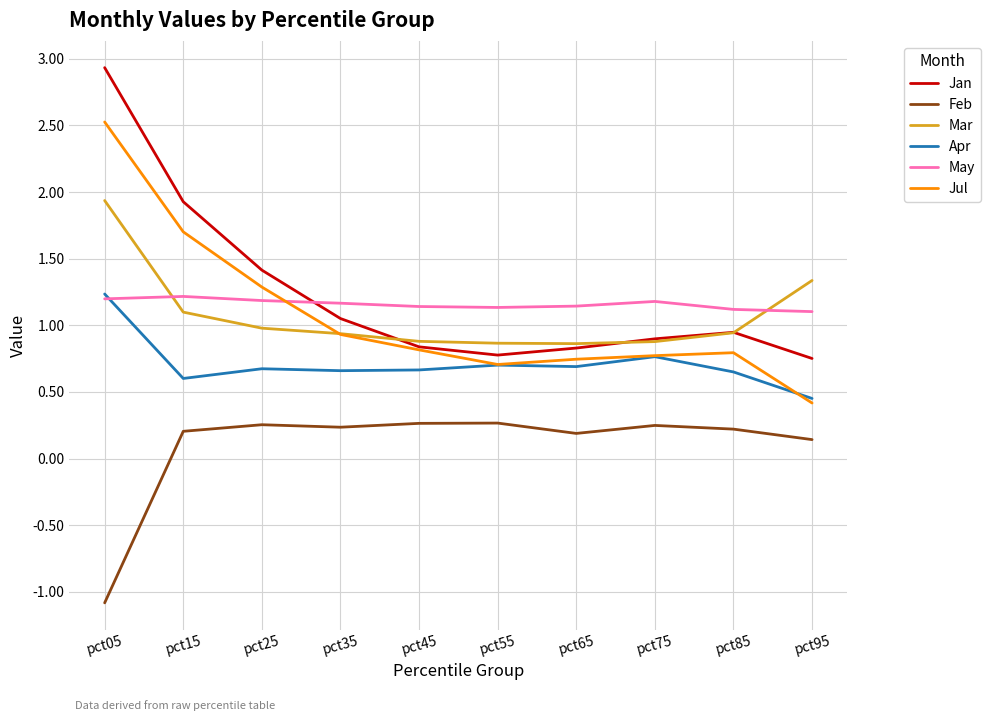

What is the smallest value displayed?

-1.1